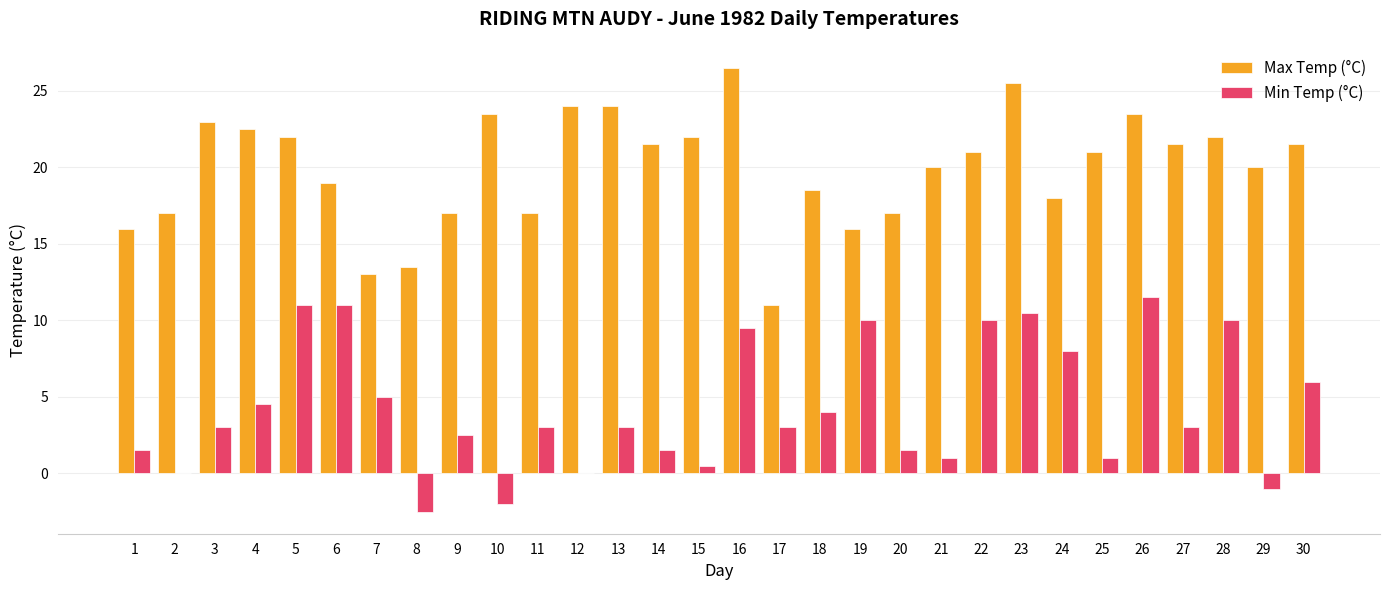

What is the maximum value for Min Temp (°C)?

11.5